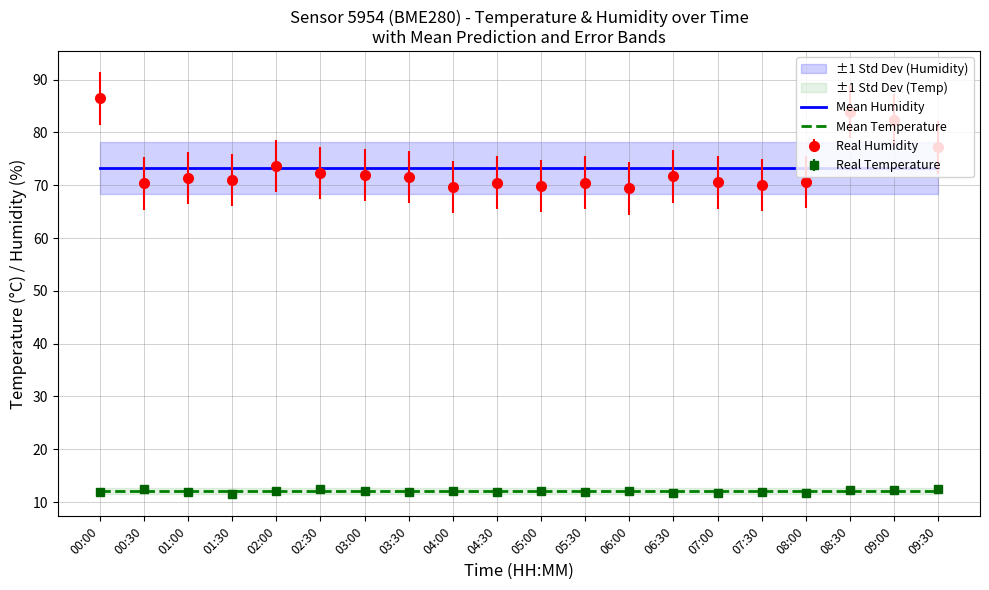

How many lines are shown in the chart?

2